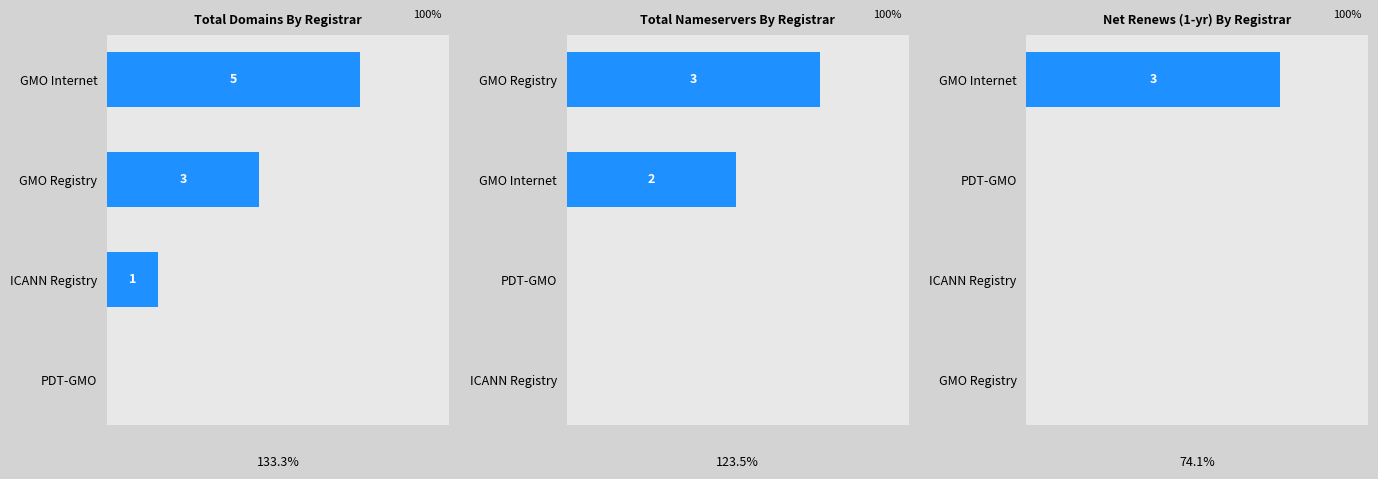

List the series in order of their peak value, highest first.

total-domains, total-nameservers, net-renews-1-yr